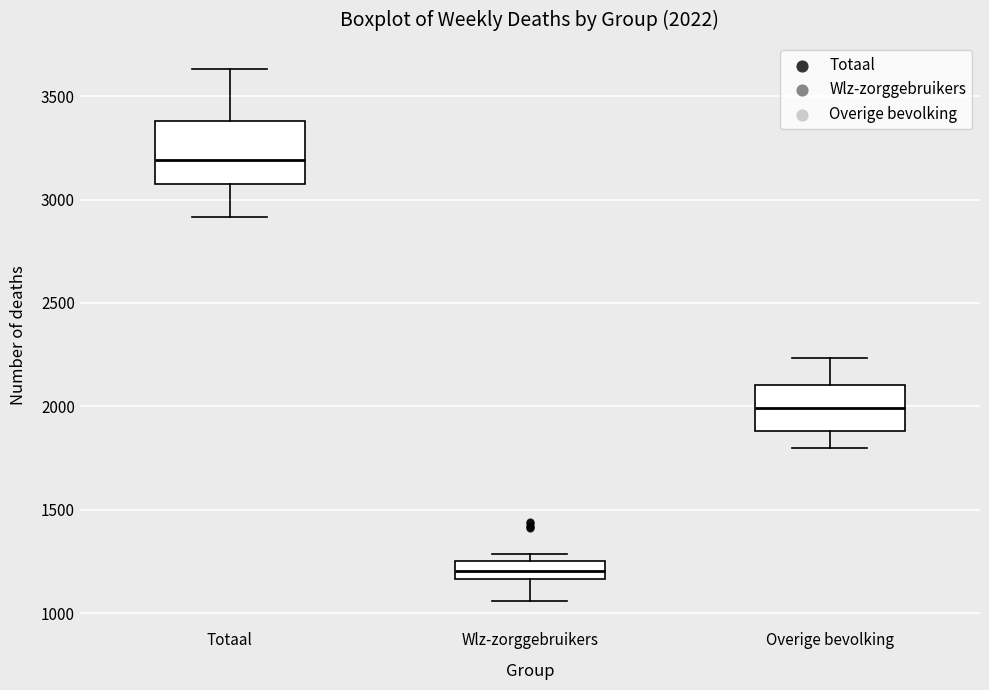

Which box is the tallest, from its lower edge to its upper edge?

Totaal